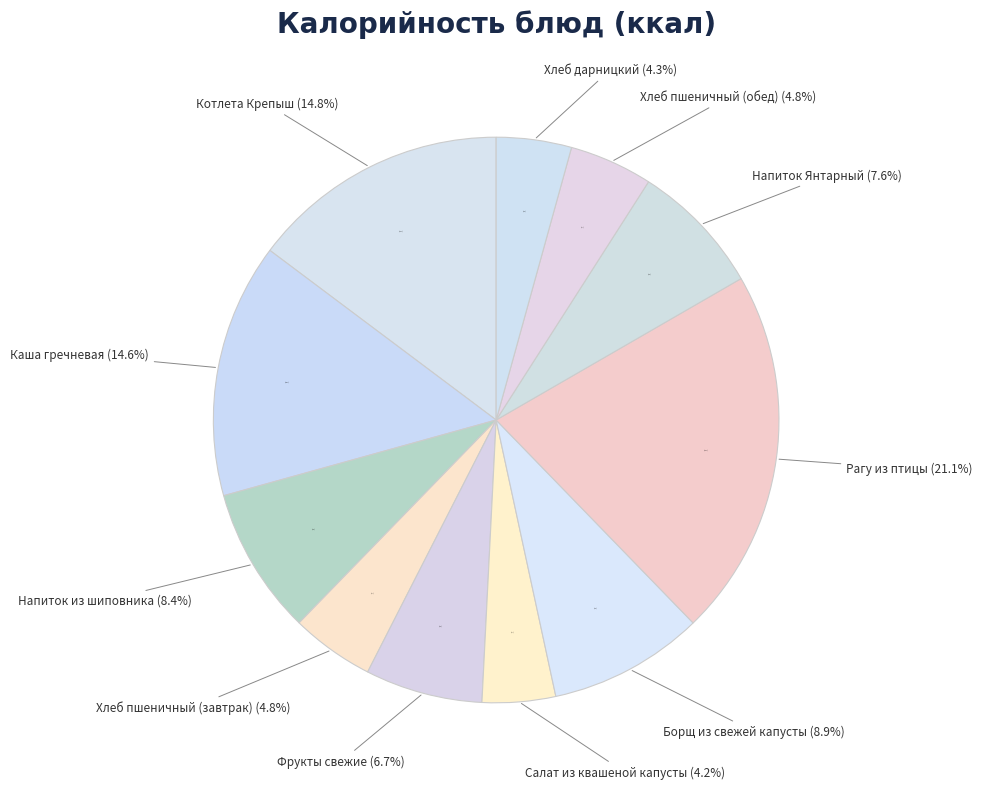

How many slices are in this pie chart?

11